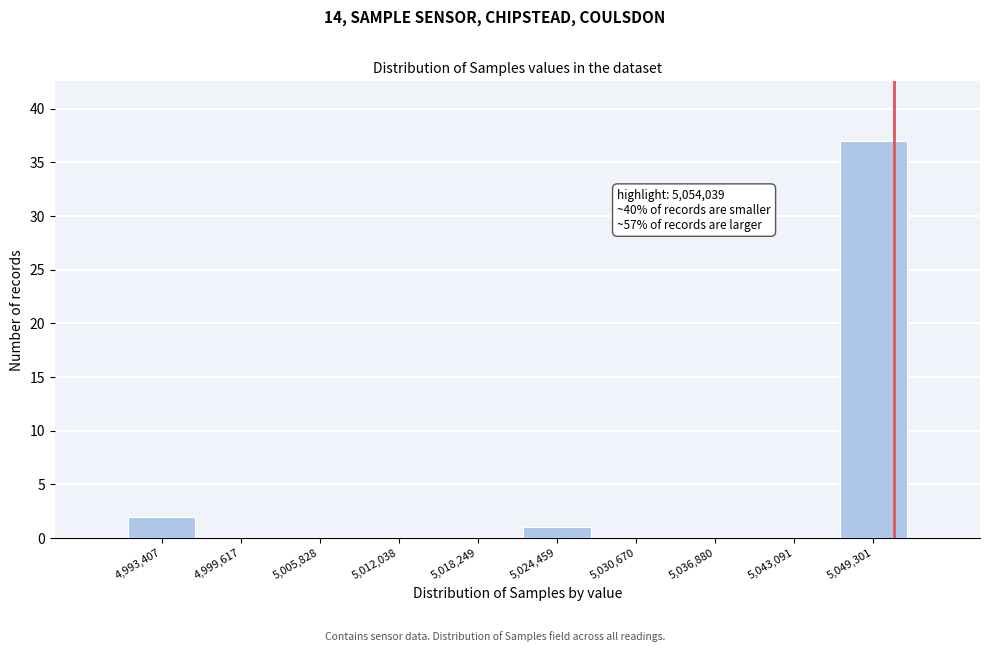

Reading left to right, transcribe all the data shown in this chart.

4,993,407=2	4,999,617=0	5,005,828=0	5,012,038=0	5,018,249=0	5,024,459=1	5,030,670=0	5,036,880=0	5,043,091=0	5,049,301=37